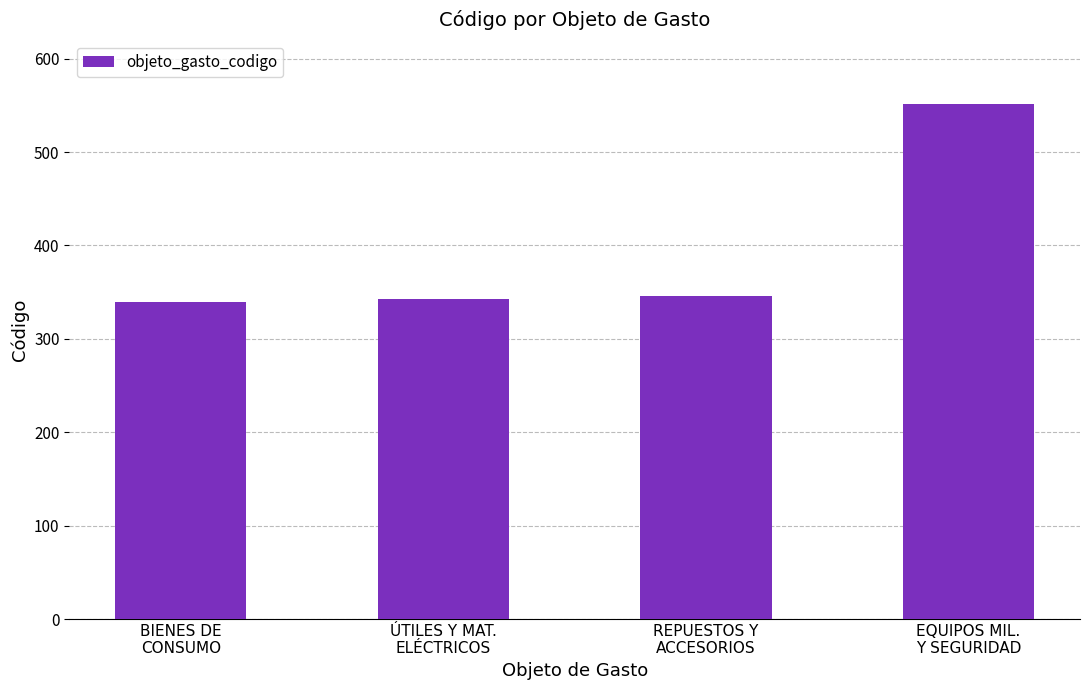

What value does the data have at BIENES DE
CONSUMO, to the nearest 5?

340